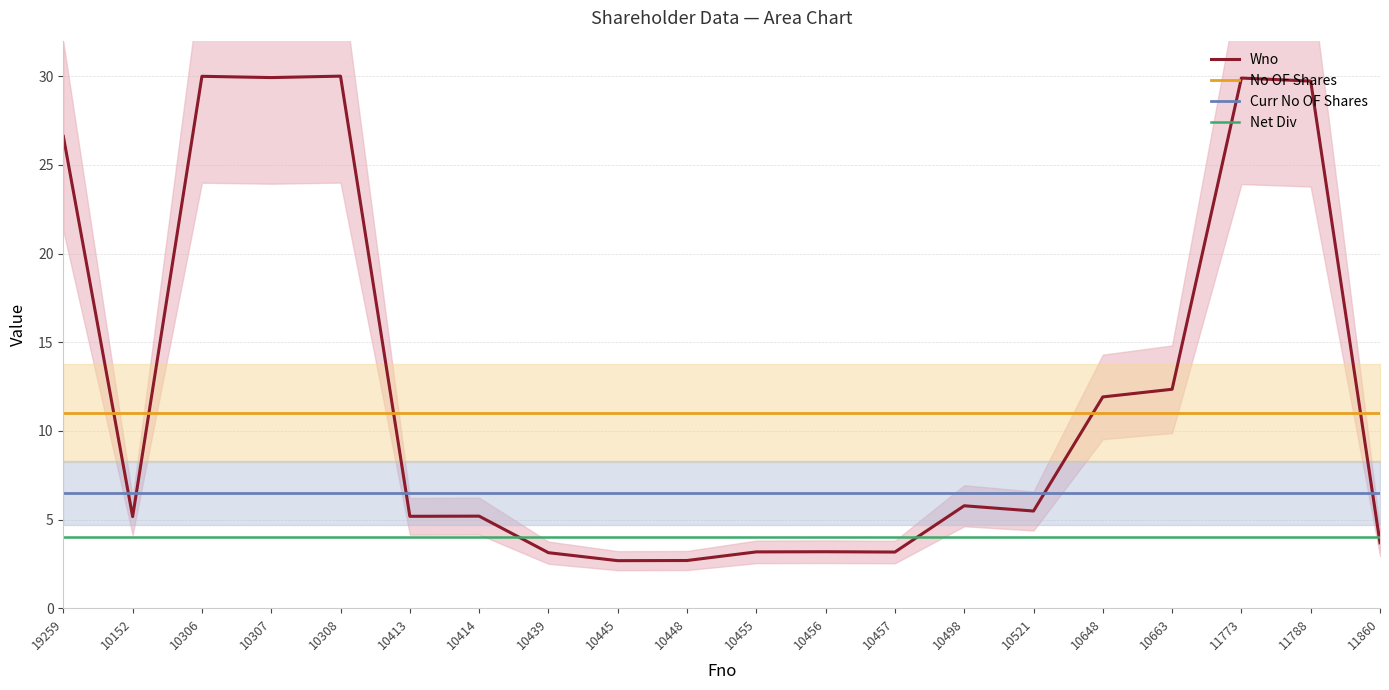

Reading left to right, what are all the values shown in this chart?

Wno: 26.6	5.2	30.0	29.9	30.0	5.2	5.2	3.1	2.7	2.7	3.2	3.2	3.2	5.8	5.5	11.9	12.3	29.9	29.7	3.7
No OF Shares: 11.0	11.0	11.0	11.0	11.0	11.0	11.0	11.0	11.0	11.0	11.0	11.0	11.0	11.0	11.0	11.0	11.0	11.0	11.0	11.0
Curr No OF Shares: 6.5	6.5	6.5	6.5	6.5	6.5	6.5	6.5	6.5	6.5	6.5	6.5	6.5	6.5	6.5	6.5	6.5	6.5	6.5	6.5
Net Div: 4.0	4.0	4.0	4.0	4.0	4.0	4.0	4.0	4.0	4.0	4.0	4.0	4.0	4.0	4.0	4.0	4.0	4.0	4.0	4.0